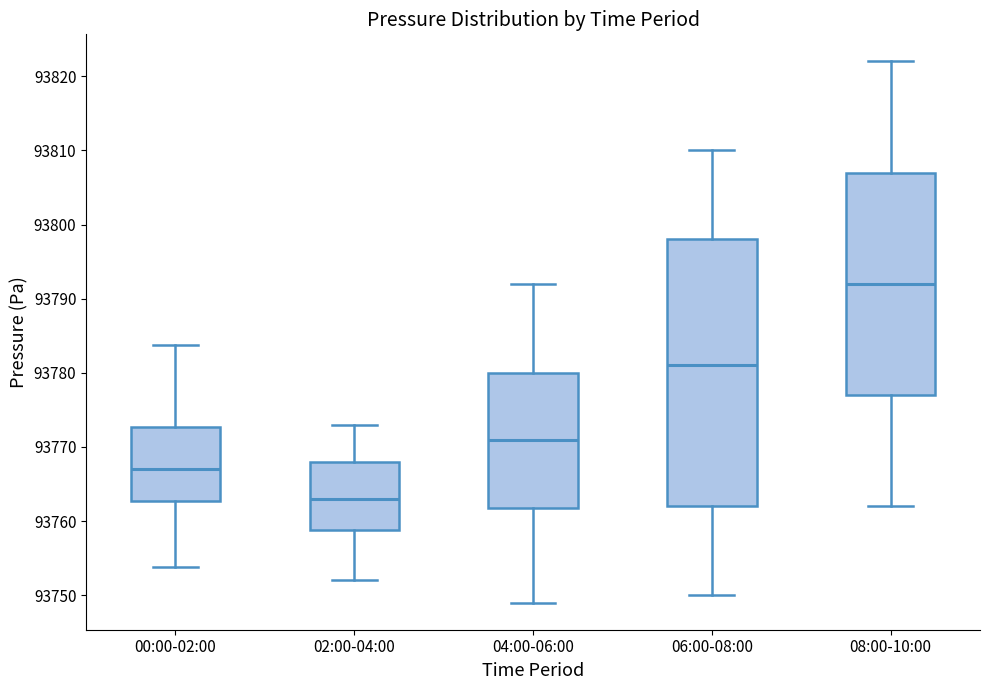

Which box's median line is the highest?

08:00-10:00